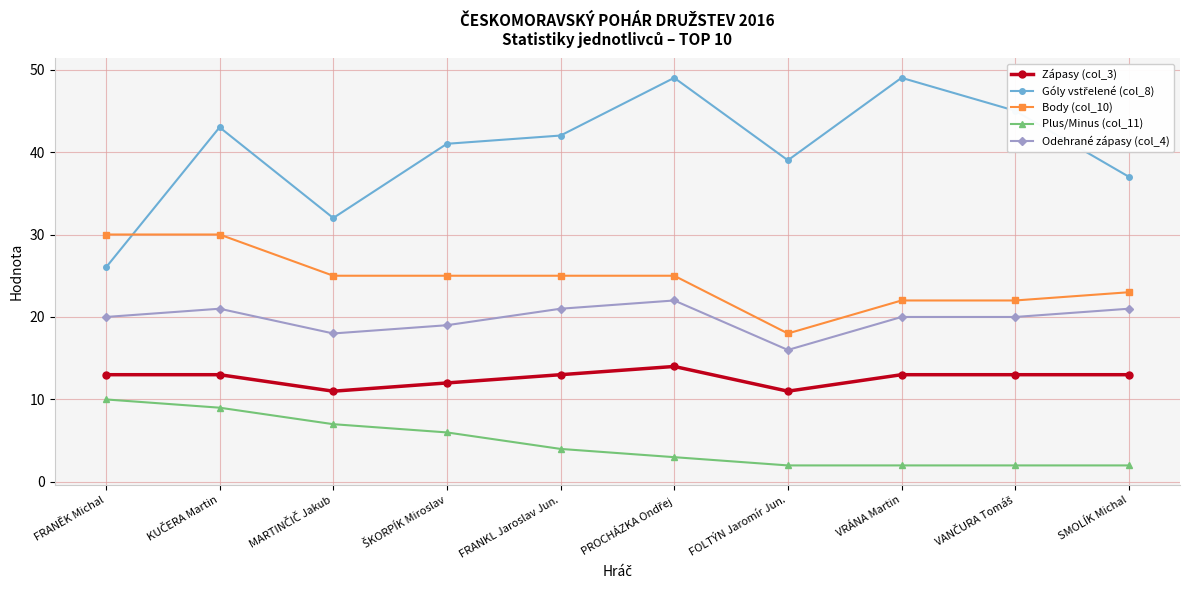

True or false: Odehrané zápasy (col_4) has more than 1 interior local peaks.

True